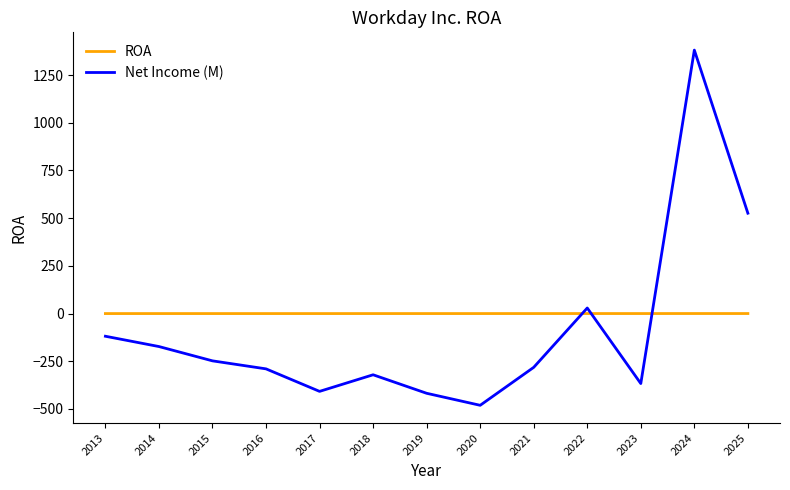

True or false: Net Income (M) has a value of -173.0 at 2014.

True